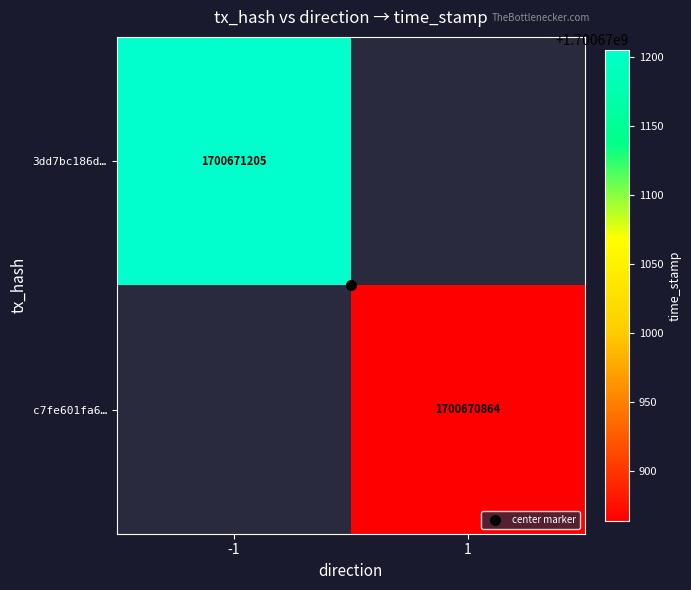

The c7fe601fa655e5cfb5c9f89746c066c2ed7fcfa series shows 1 at direction. True or false?

False